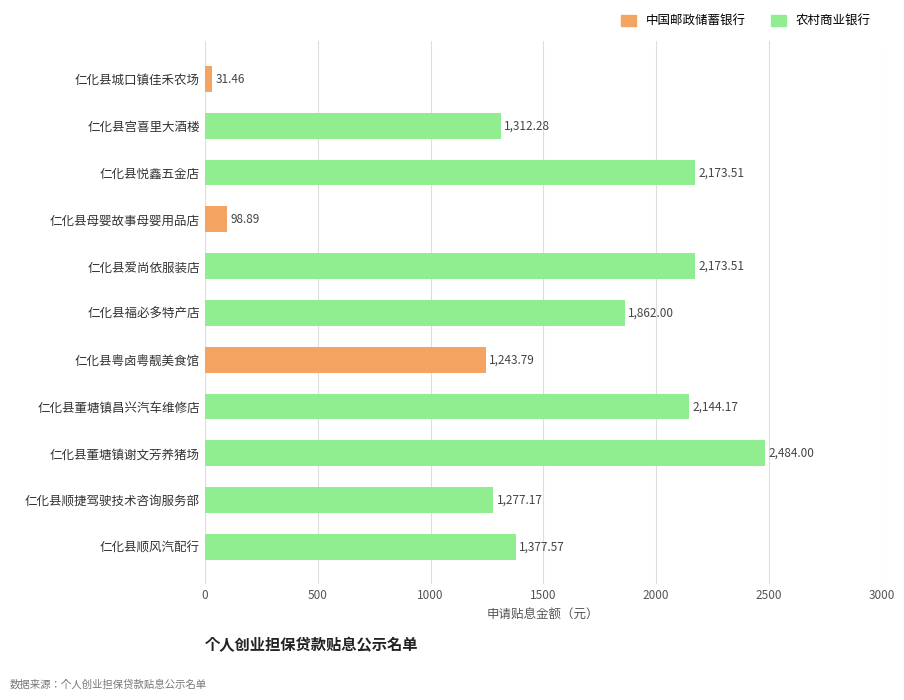

What position from the left is 仁化县顺风汽配行?

11